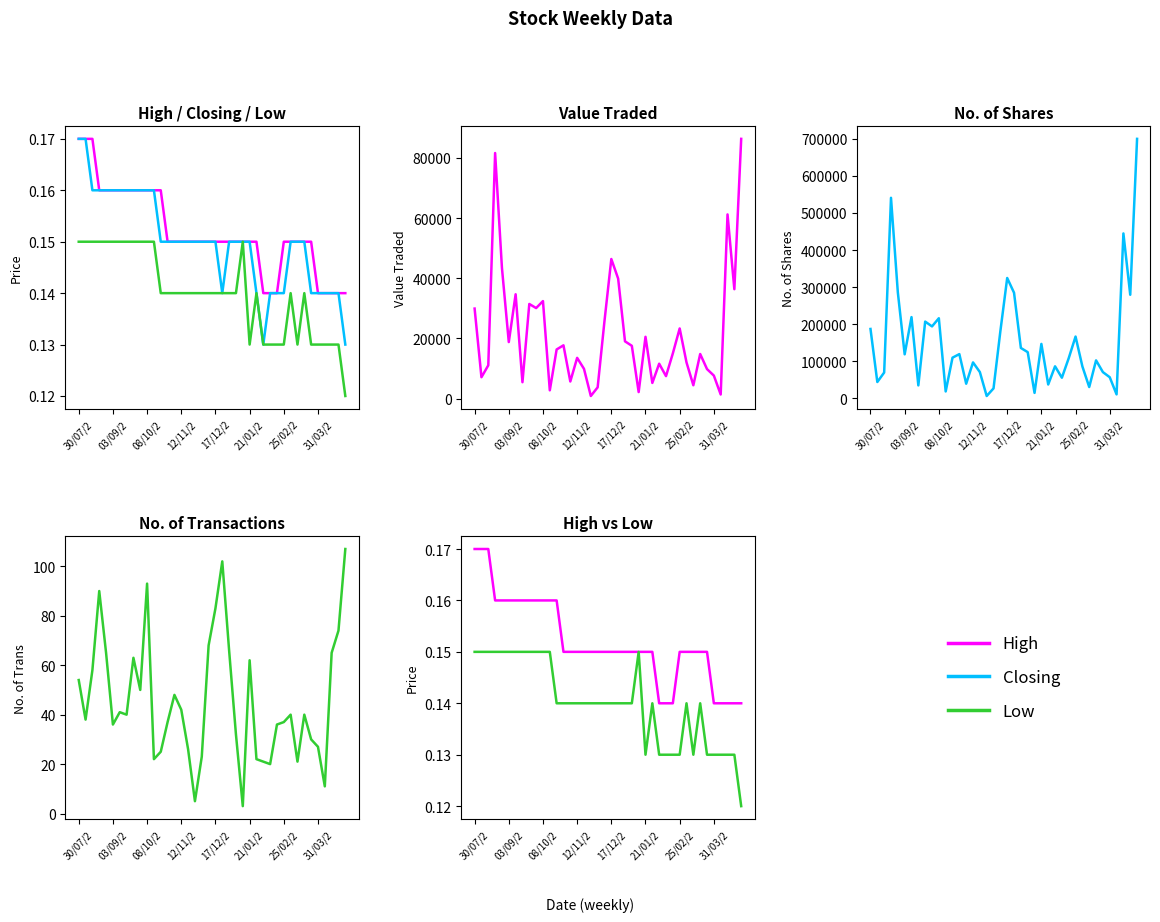

True or false: Closing and Low cross at least once.

False